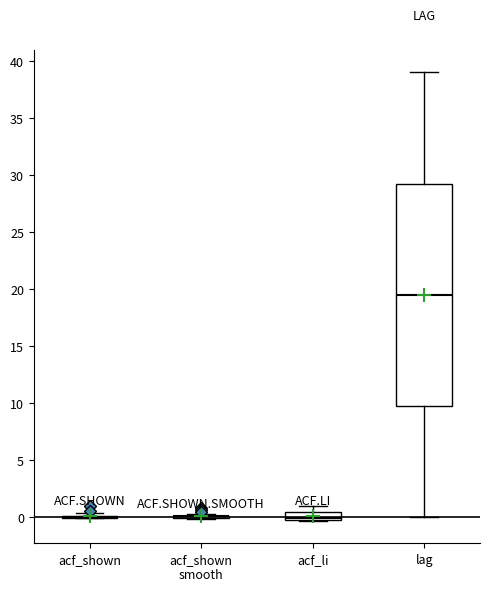

Comparing the boxes themselves (not the whiskers), which one is the tallest?

lag